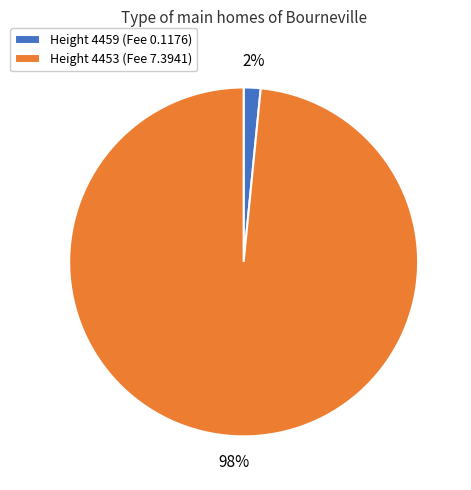

To the nearest percent, what is the average slice percentage?

50%